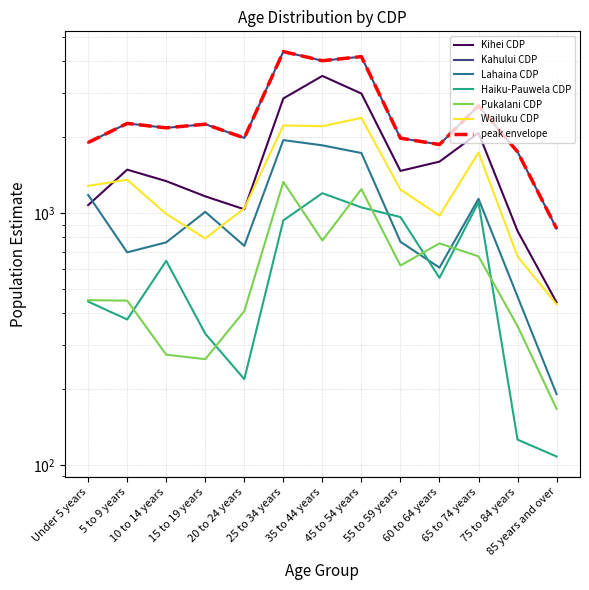

How many series are shown in this chart?

6